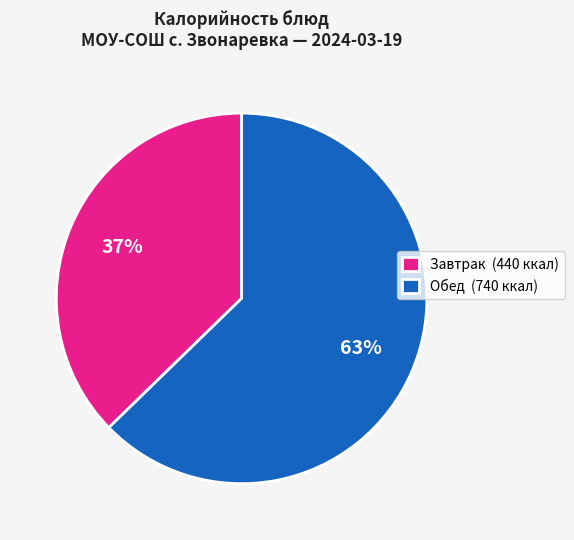

To the nearest percent, what is the average slice percentage?

50%